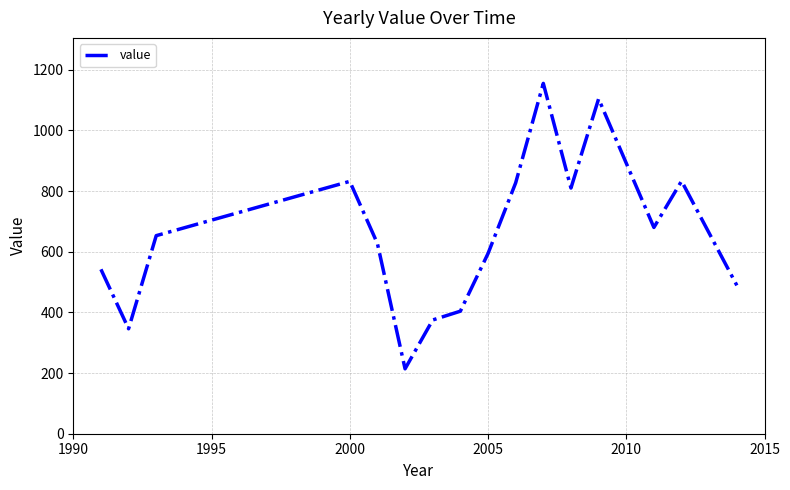

What is the smallest value displayed?

214